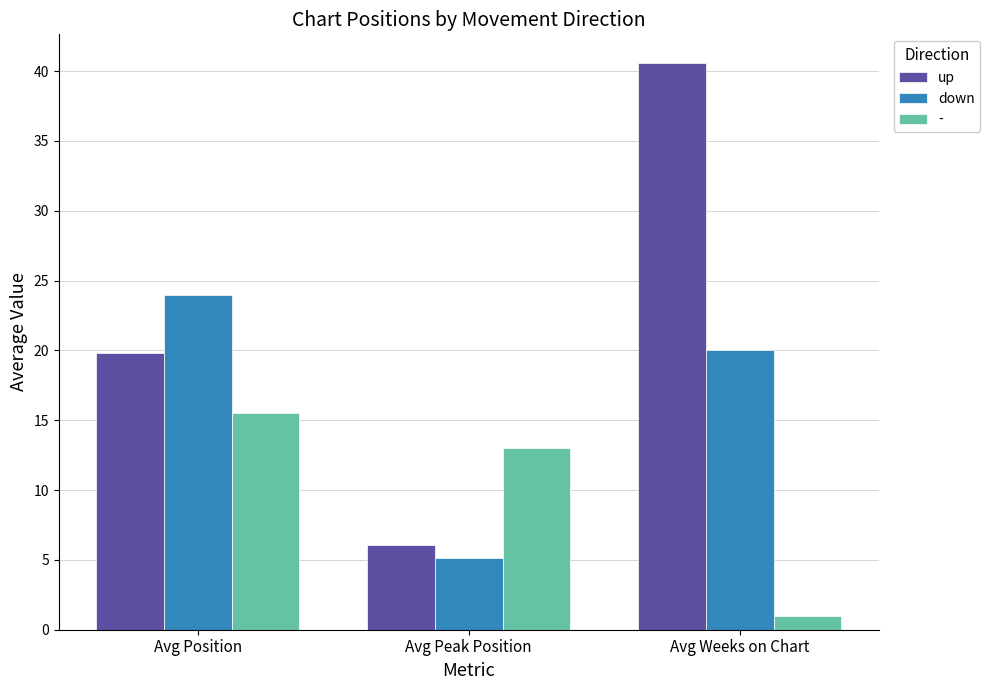

How many bars are there in total?

9